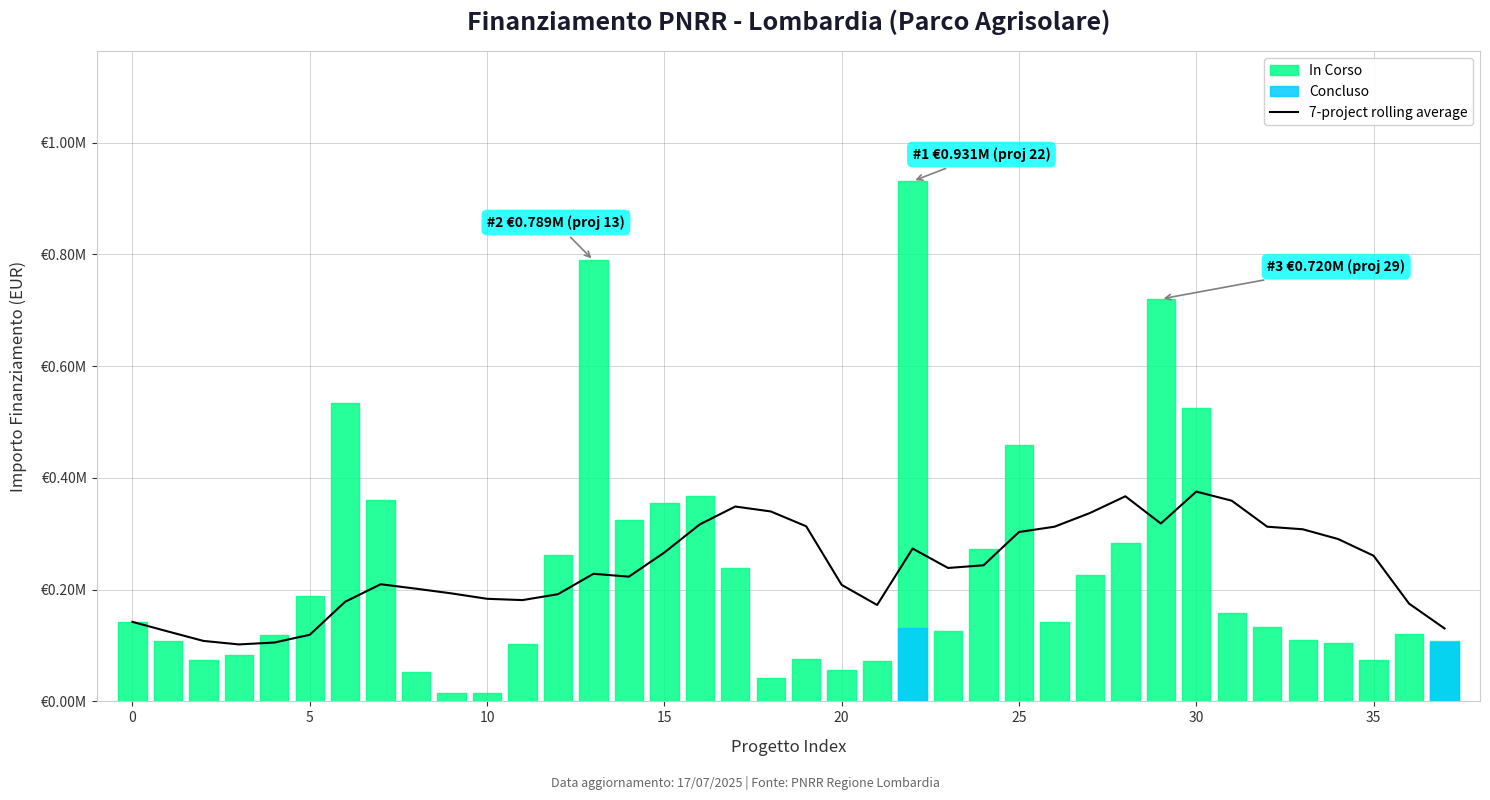

True or false: the data shows 130542.5 at 37.

True